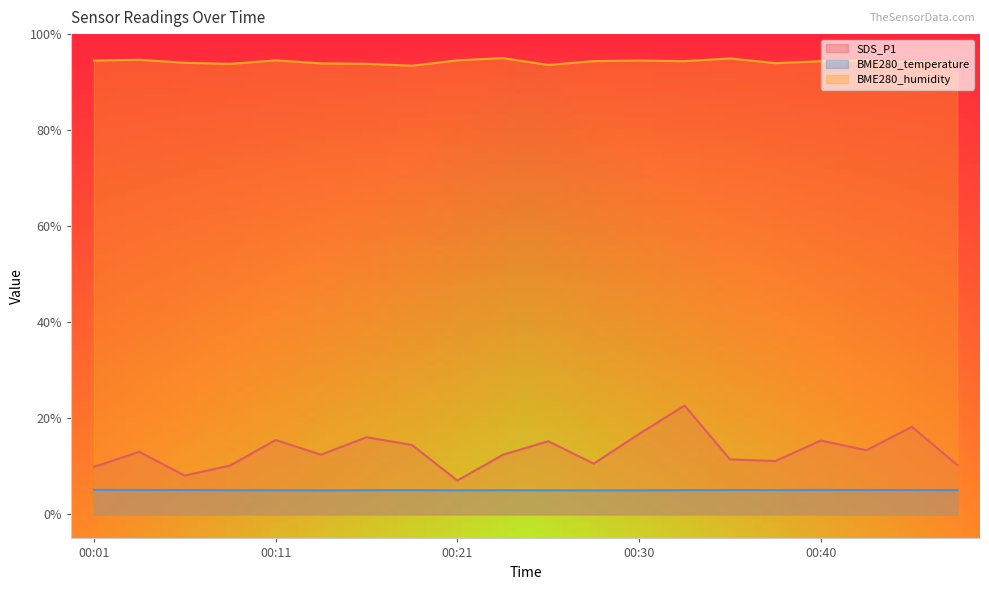

What is the spread (max minus min) of values at 00:38?

88.9